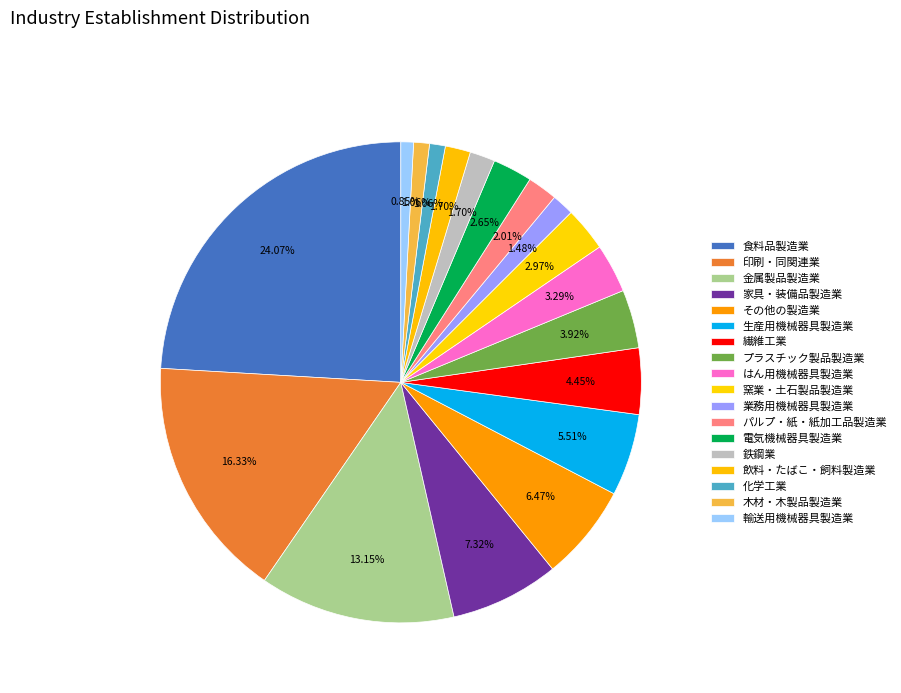

How many segments does this pie chart have?

18